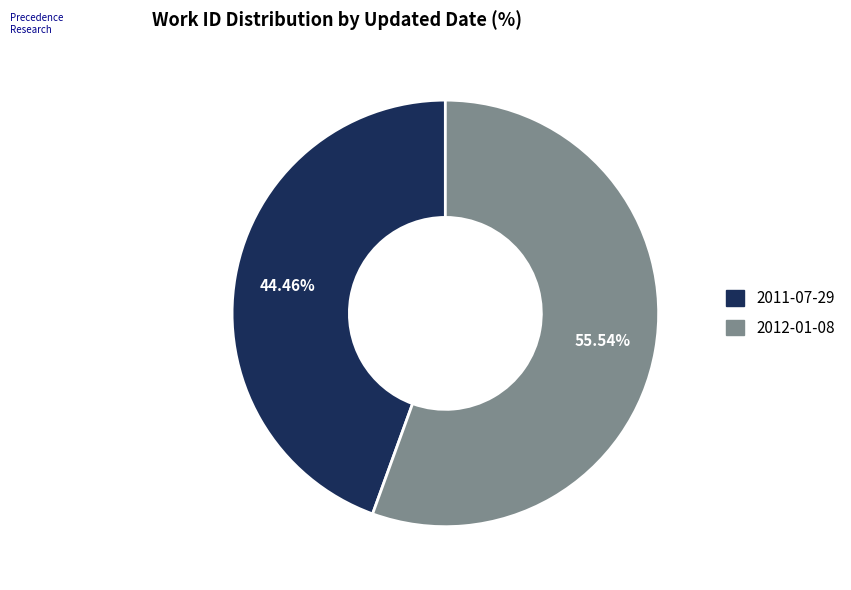

What percentage is the 2012-01-08 slice, to the nearest percent?

56%